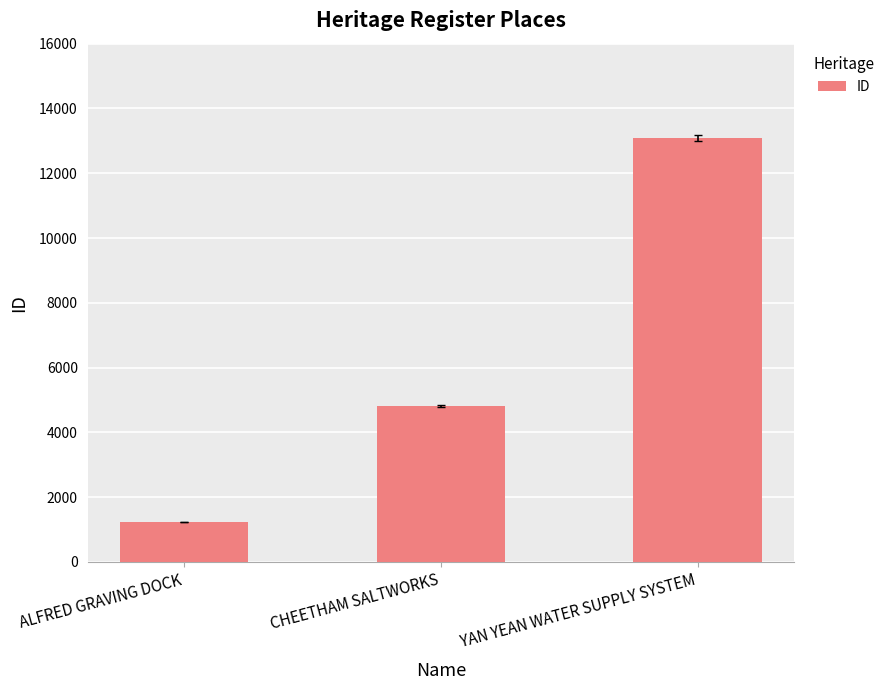

At which label is the value closest to 7159?

CHEETHAM SALTWORKS